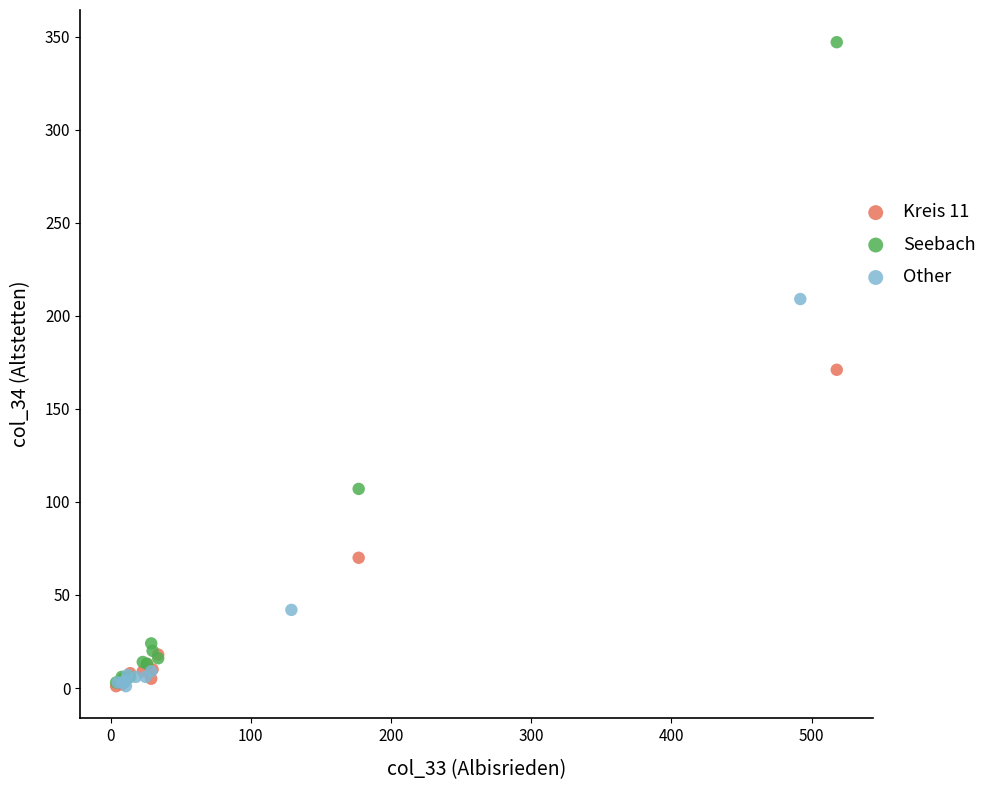

Which series contains the highest Y value?

Seebach